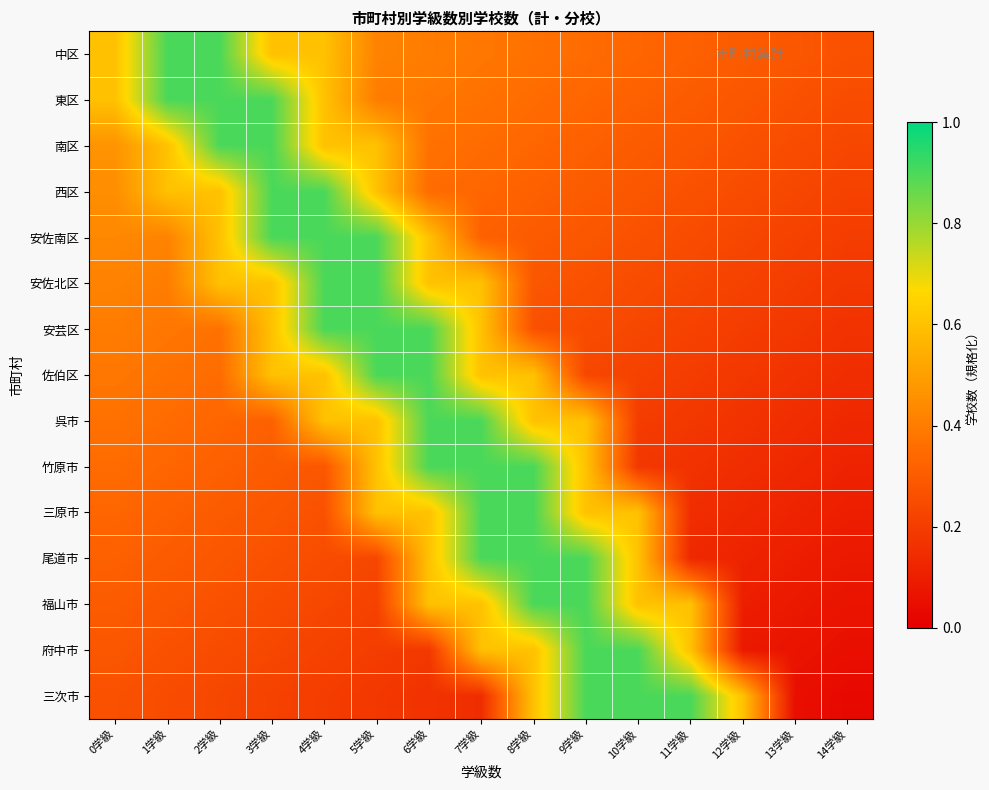

What is the total value across all series at 1学級?

6.7